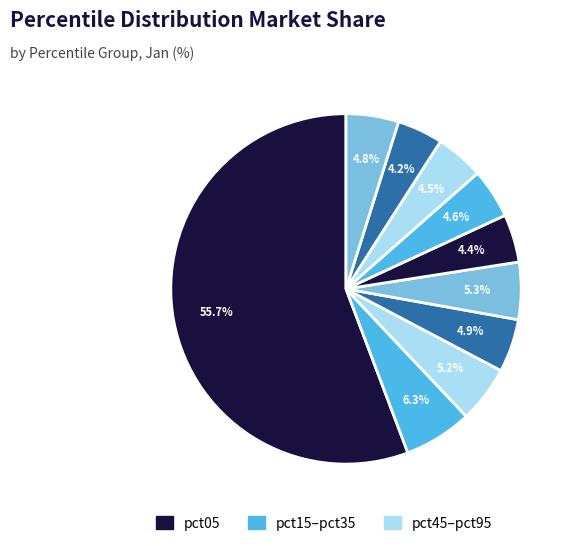

Rank the categories by value from lowest to highest.

pct85, pct55, pct75, pct65, pct95, pct35, pct25, pct45, pct15, pct05